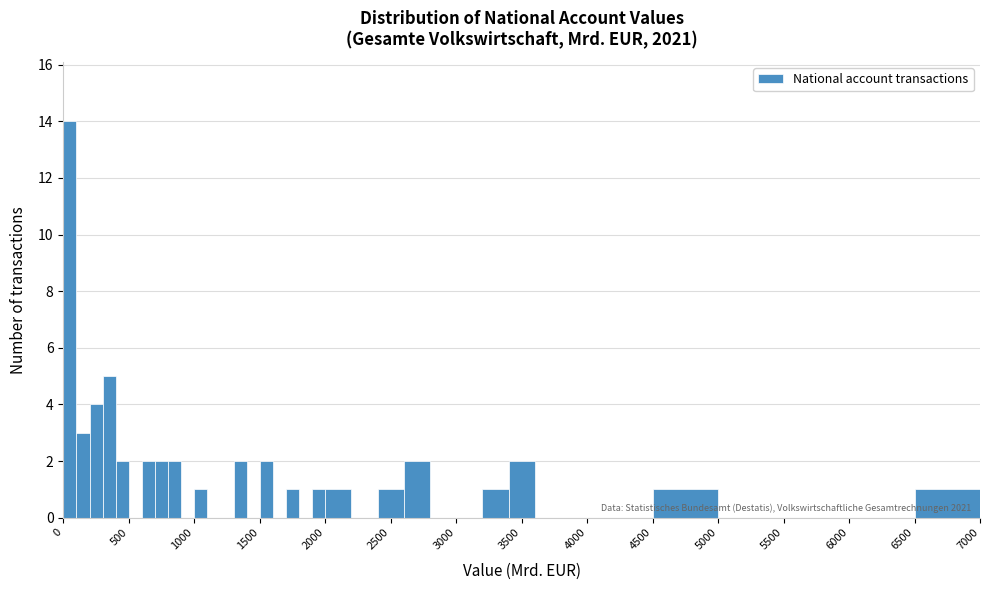

Around what value on the x-axis is the tallest bar? Give the approximate position of its centre, as read against the axis.

50